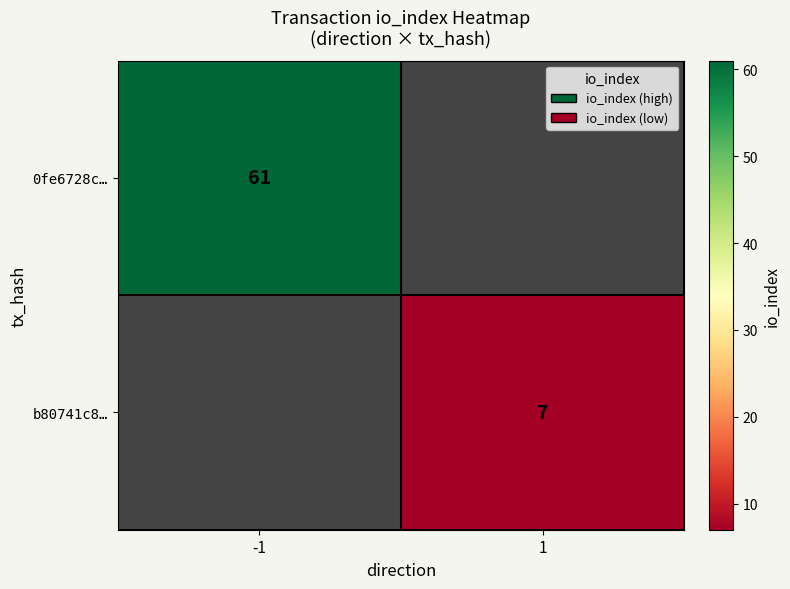

How many distinct data groups are displayed?

2